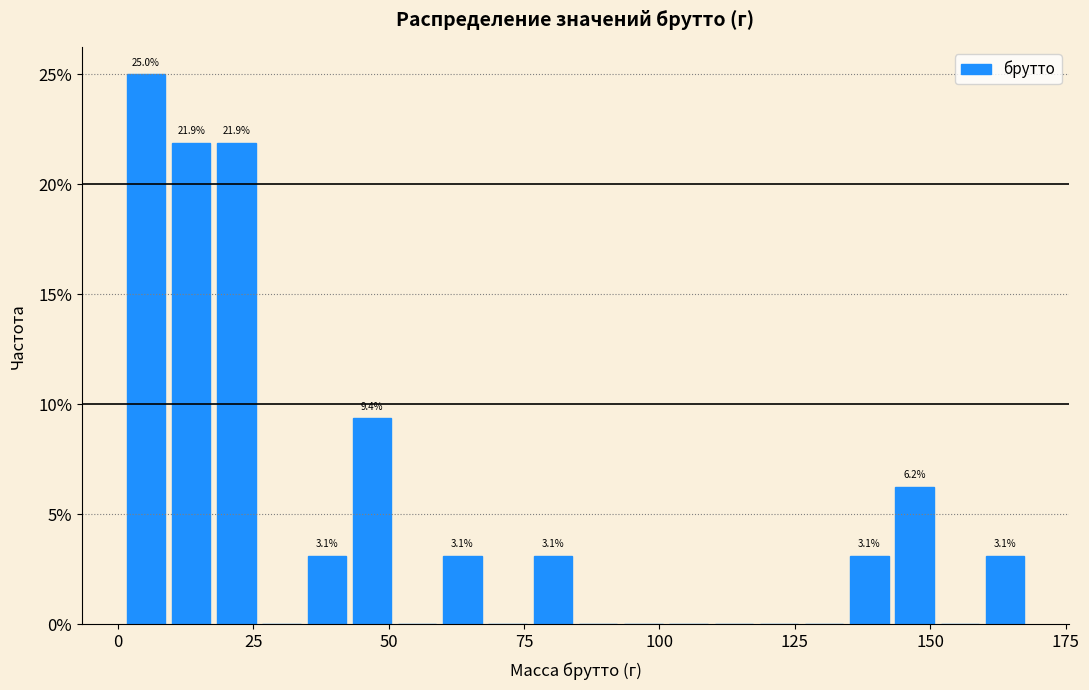

Read against the x-axis, roughly where is the centre of the tallest bar?

5